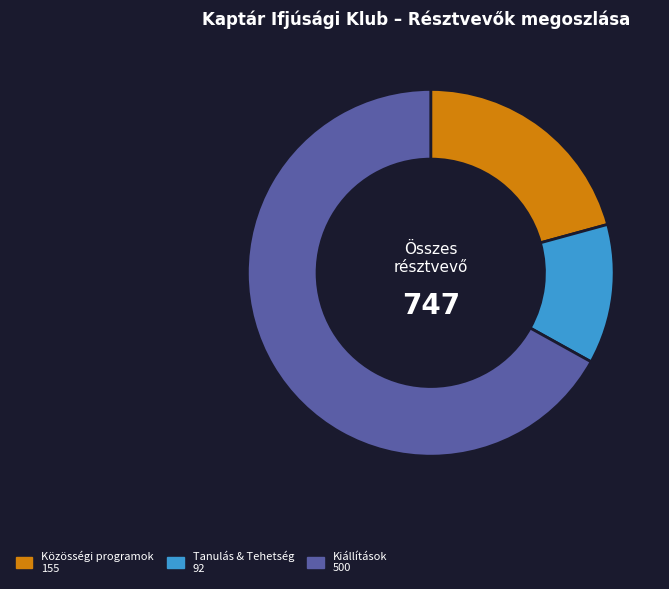

Is there a majority slice in this chart?

Yes